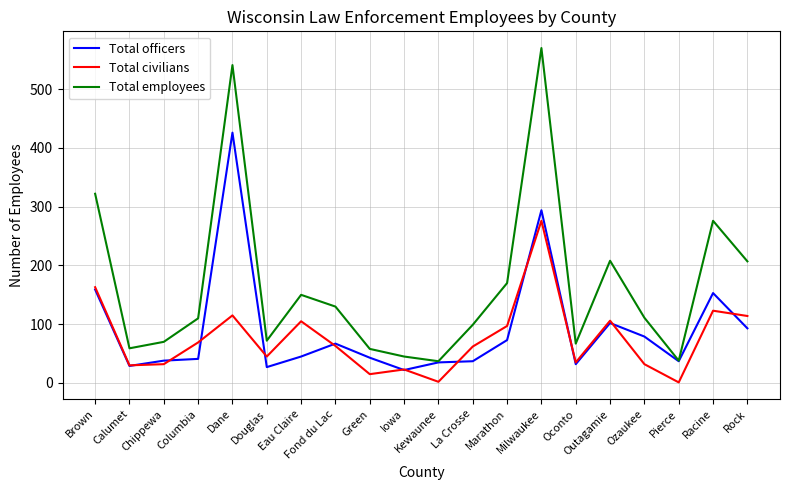

At how many categories does at least one series exceed 241?

4